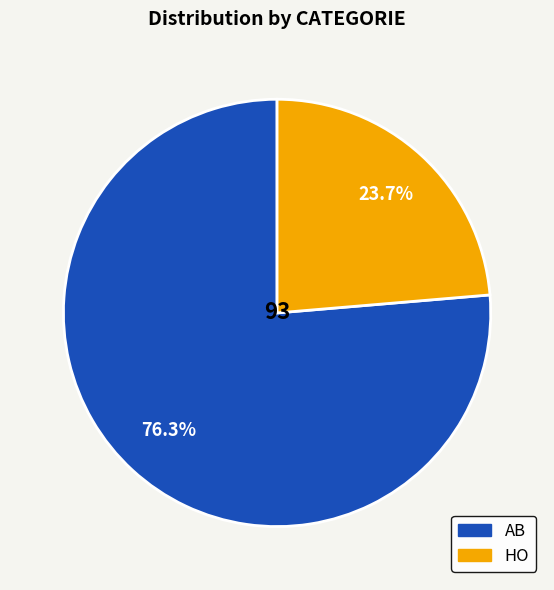

To the nearest percent, what portion does HO represent?

24%